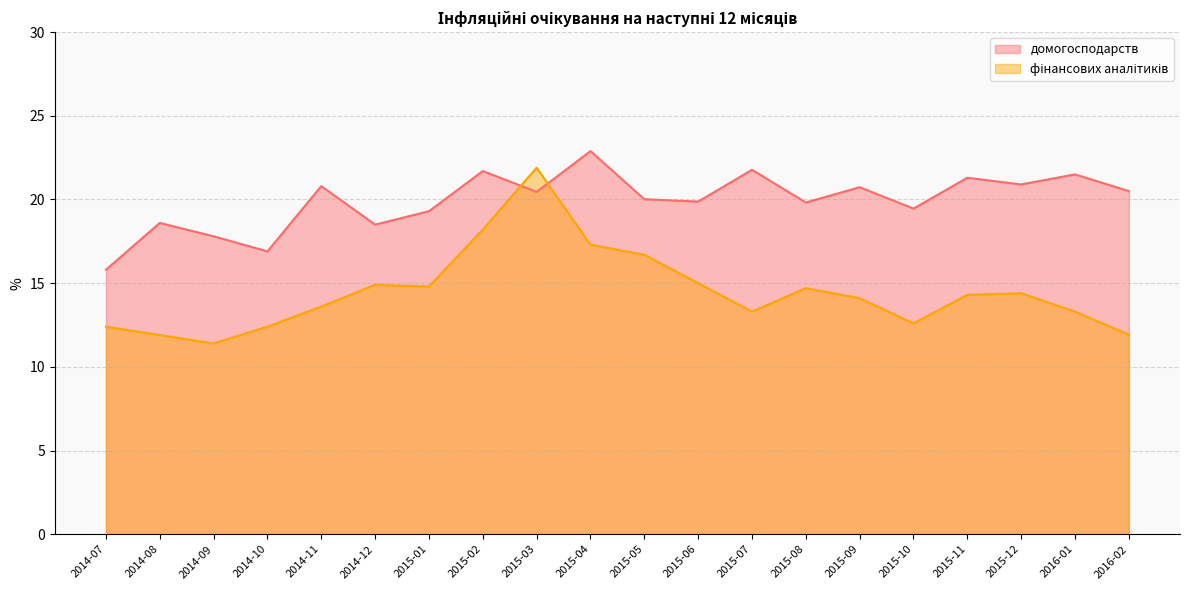

Which category has the lowest value across all series?

2014-09